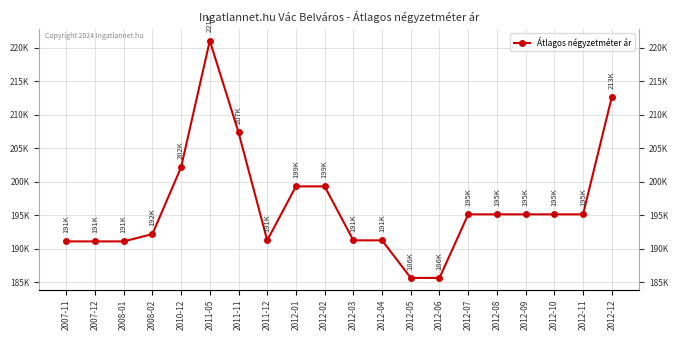

What is the sum of all values?

3927618